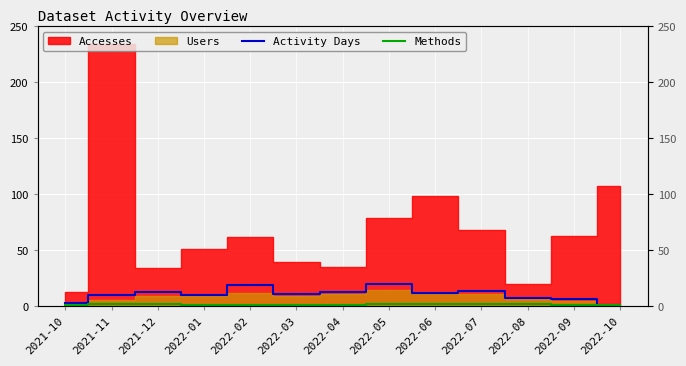

The Methods series shows 0 at 2022-03. True or false?

False